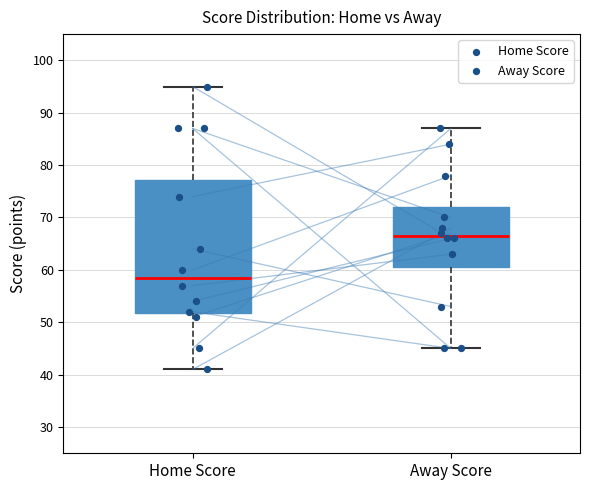

Reading left to right, read every box against the y-axis: the position of its median line, the range the box covers, and the ends of its whiskers. The values are not printed on the chart, so give them approximately, as read against the axis.

Home Score: median 59, box 52 to 77, whiskers 41 to 95
Away Score: median 67, box 61 to 72, whiskers 45 to 87